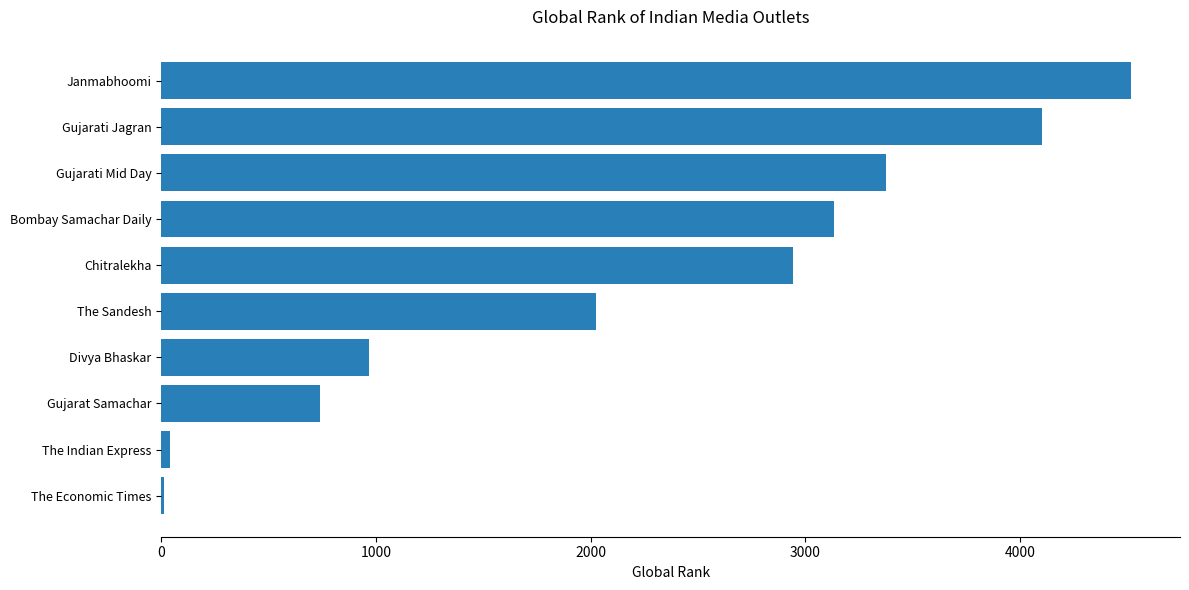

What is the sum of all values?

21861